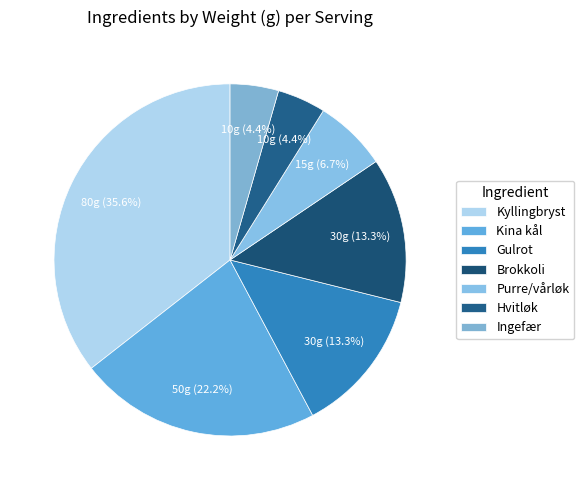

Which slice is the largest?

Kyllingbryst